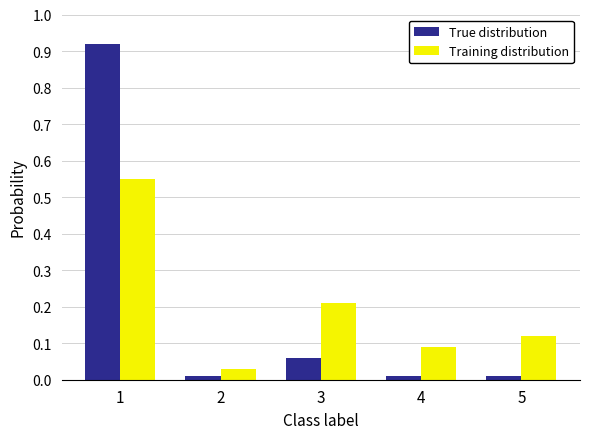

Which series has the widest spread of values?

True distribution